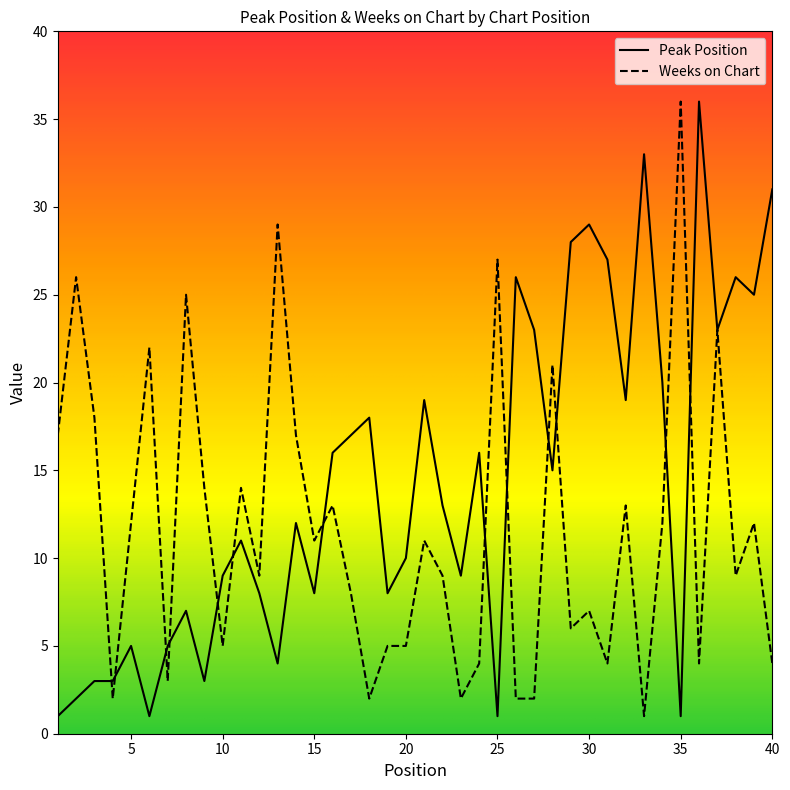

Which series has the largest total across all categories?

Peak Position